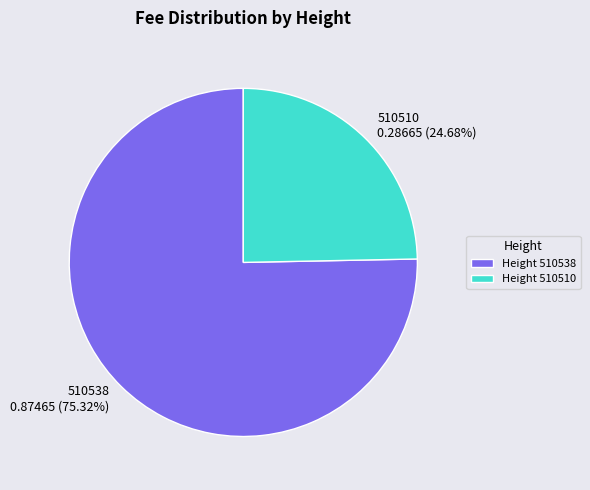

What is the largest slice in the pie chart?

Height 510538